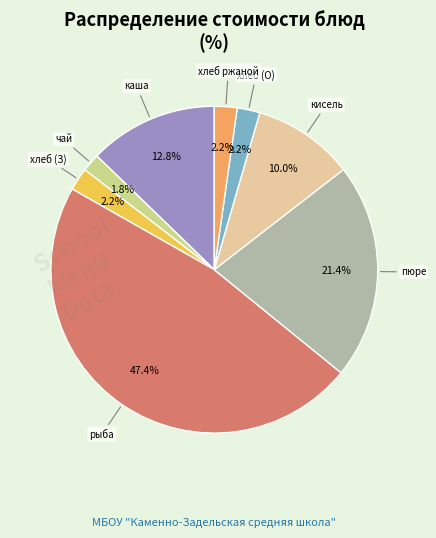

Is there any slice that represents more than half of the pie?

No